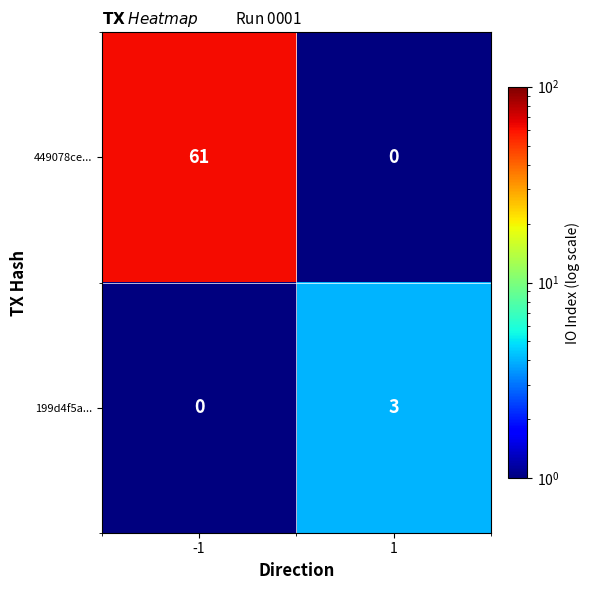

Which series has the largest total across all categories?

449078ce...